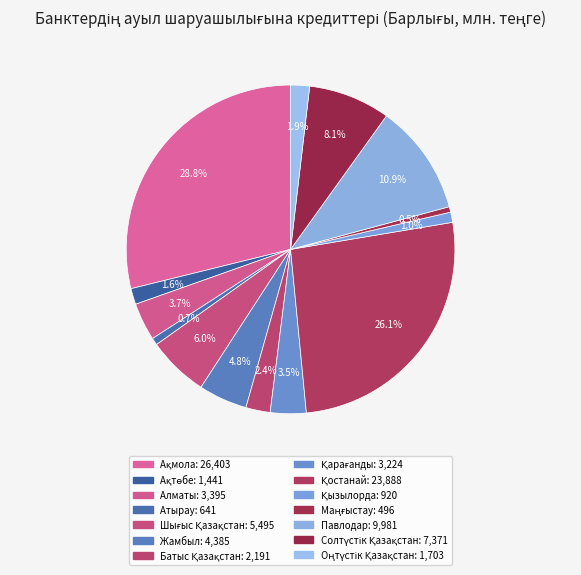

Rank the categories by value from lowest to highest.

Маңғыстау, Атырау, Қызылорда, Ақтөбе, Оңтүстік Қазақстан, Батыс Қазақстан, Қарағанды, Алматы, Жамбыл, Шығыс Қазақстан, Солтүстік Қазақстан, Павлодар, Қостанай, Ақмола